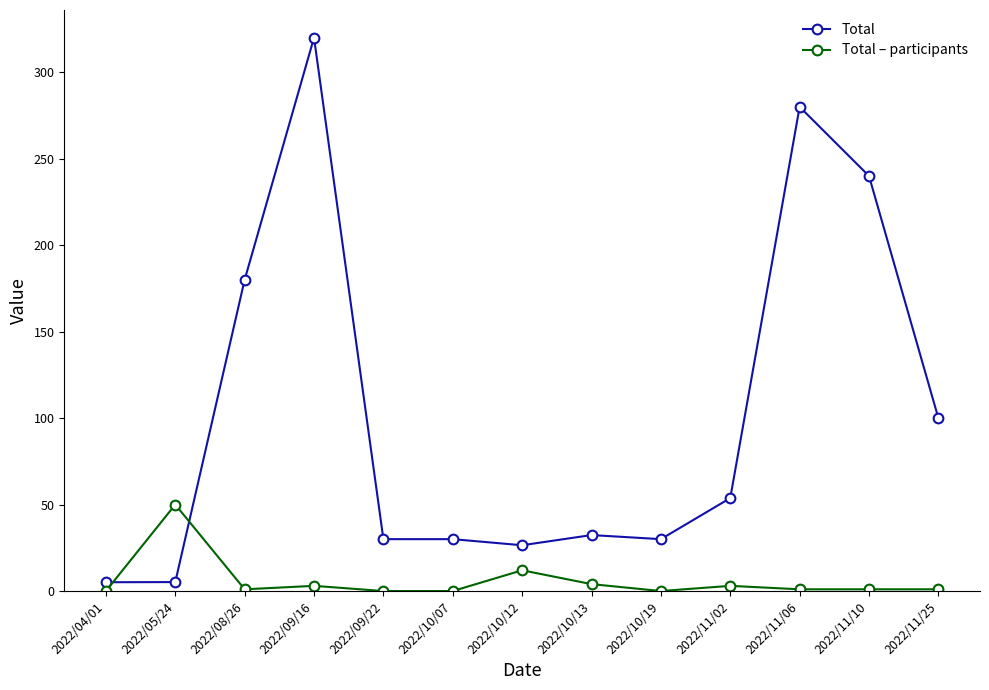

How many values in the Total series exceed 32?

7